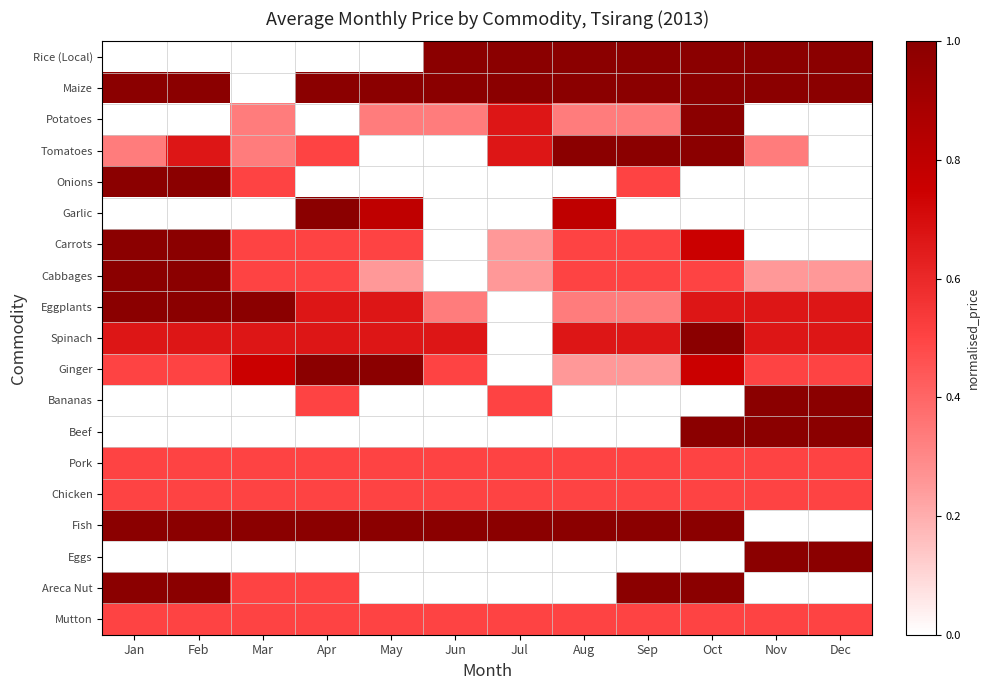

At Mar, list the series in order from largest to smallest.

Eggplants, Fish, Ginger, Spinach, Onions, Carrots, Cabbages, Pork, Chicken, Areca Nut, Mutton, Potatoes, Tomatoes, Rice (Local), Maize, Garlic, Bananas, Beef, Eggs